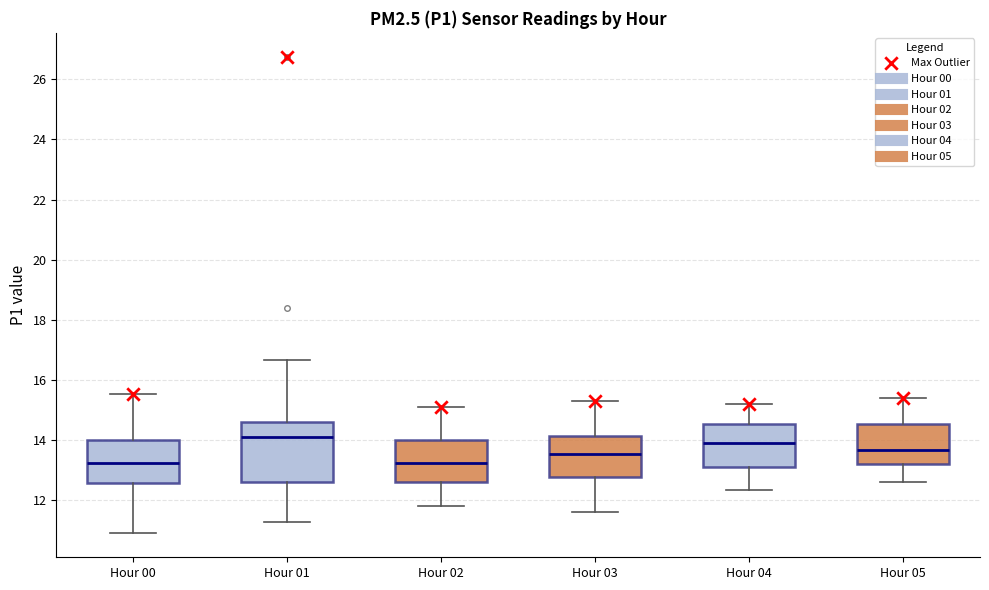

Reading left to right, transcribe this box plot: for each box, give where its median line is, the range the box spans, and where its two whiskers end, as read against the y-axis. The values are not printed on the chart, so give them approximately, as read against the axis.

Hour 00: median 13.2, box 12.6 to 14.0, whiskers 11.0 to 15.6
Hour 01: median 14.2, box 12.6 to 14.6, whiskers 11.2 to 16.6
Hour 02: median 13.2, box 12.6 to 14.0, whiskers 11.8 to 15.2
Hour 03: median 13.6, box 12.8 to 14.2, whiskers 11.6 to 15.4
Hour 04: median 14.0, box 13.2 to 14.6, whiskers 12.4 to 15.2
Hour 05: median 13.6, box 13.2 to 14.6, whiskers 12.6 to 15.4